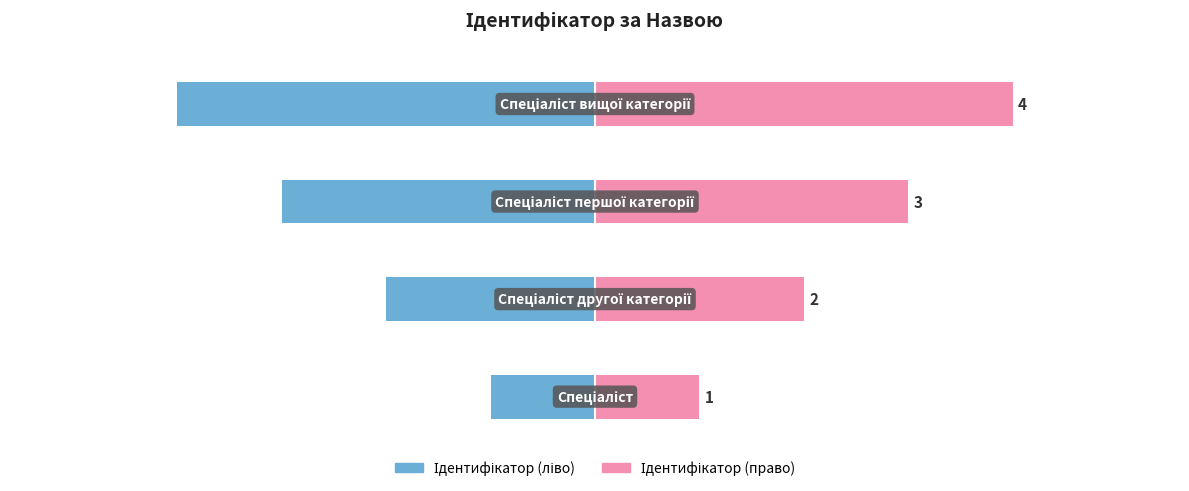

Which series has the widest spread of values?

Ідентифікатор (ліво)